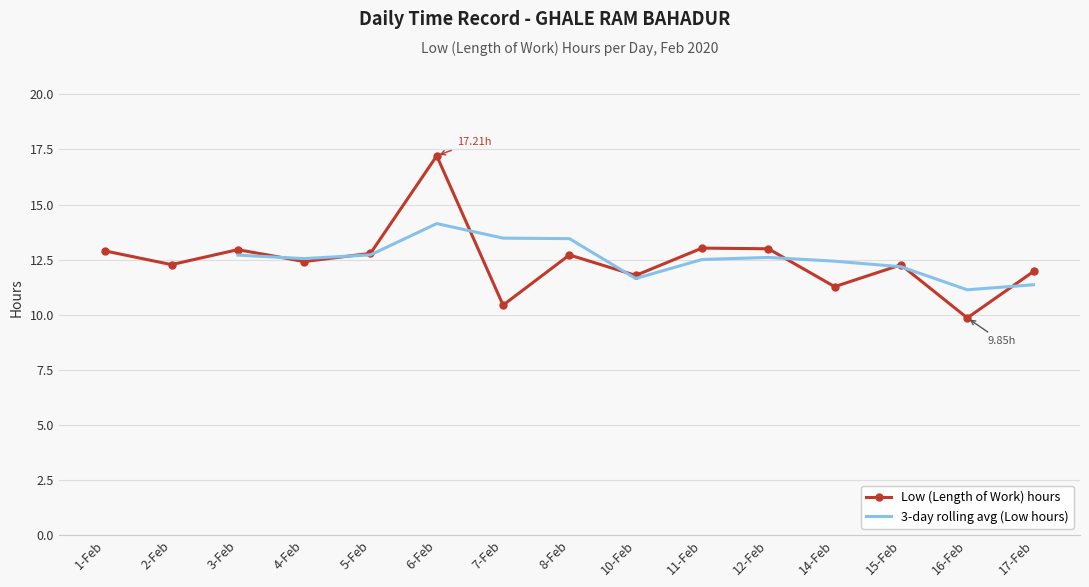

True or false: the data shows 12.8 at 5-Feb.

True